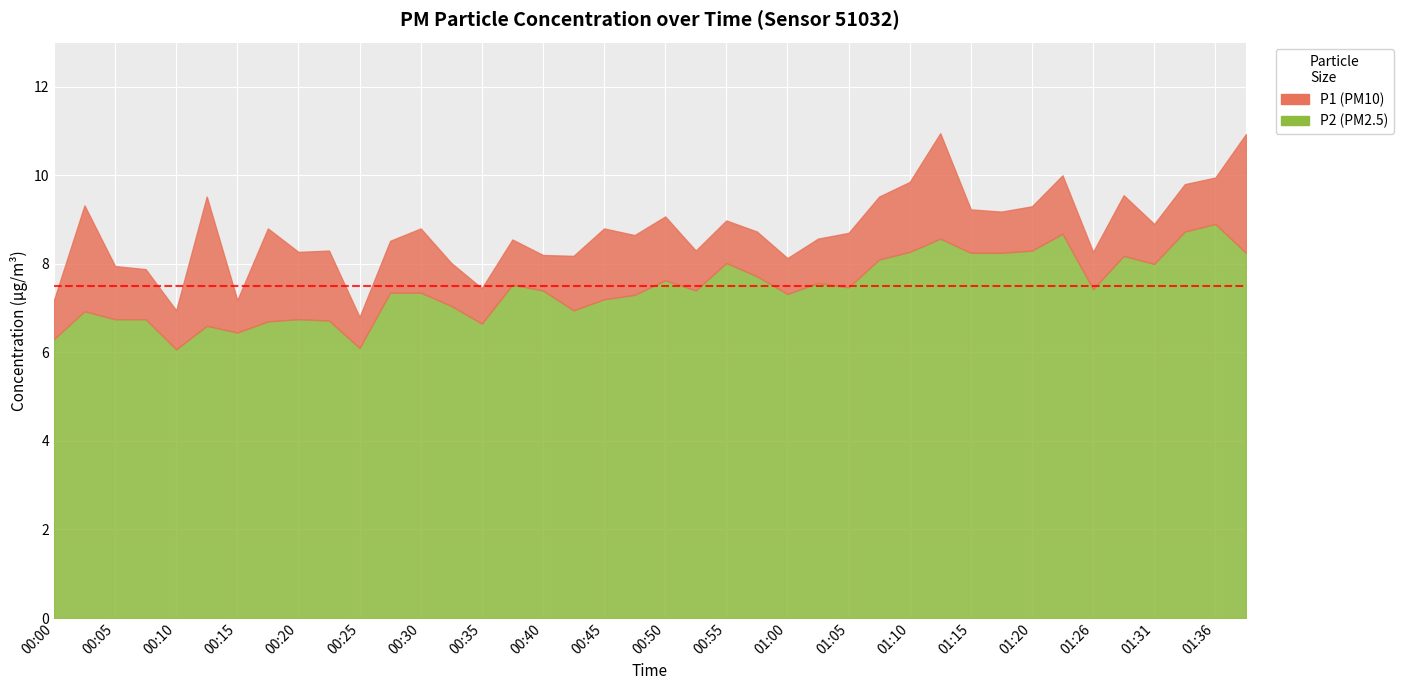

List the series in order of their overall mean, highest first.

P1, P2